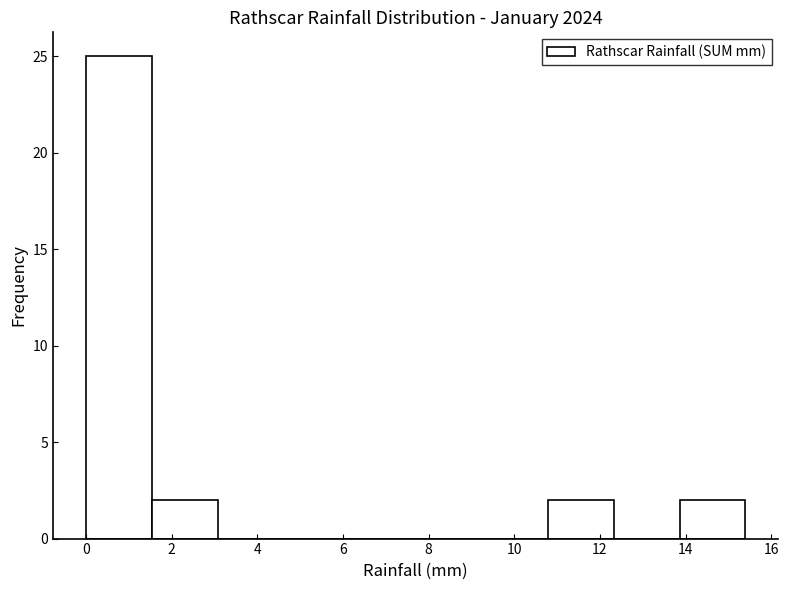

Reading left to right, list every bar in this chart as the range it spans on the x-axis followed by its height. Neither the bar edges nor the heights are printed on the chart, so give them approximately, as read against the axes.

0.00 to 1.54: 25
1.54 to 3.08: 2
3.08 to 4.62: 0
4.62 to 6.16: 0
6.16 to 7.70: 0
7.70 to 9.24: 0
9.24 to 10.78: 0
10.78 to 12.32: 2
12.32 to 13.86: 0
13.86 to 15.40: 2